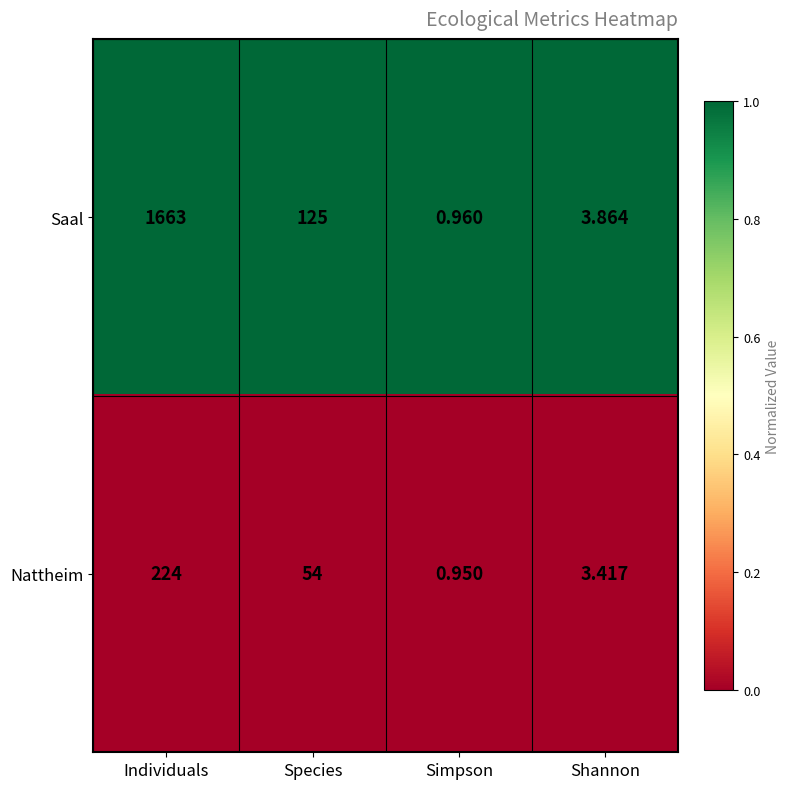

Which series has the widest spread of values?

Saal